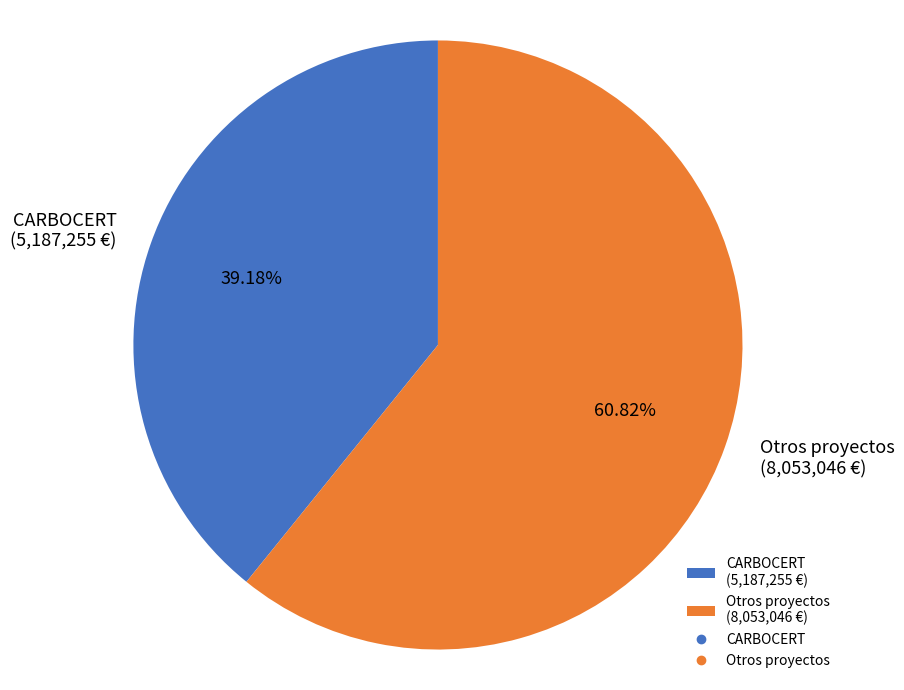

To the nearest percent, what is the average slice percentage?

50%